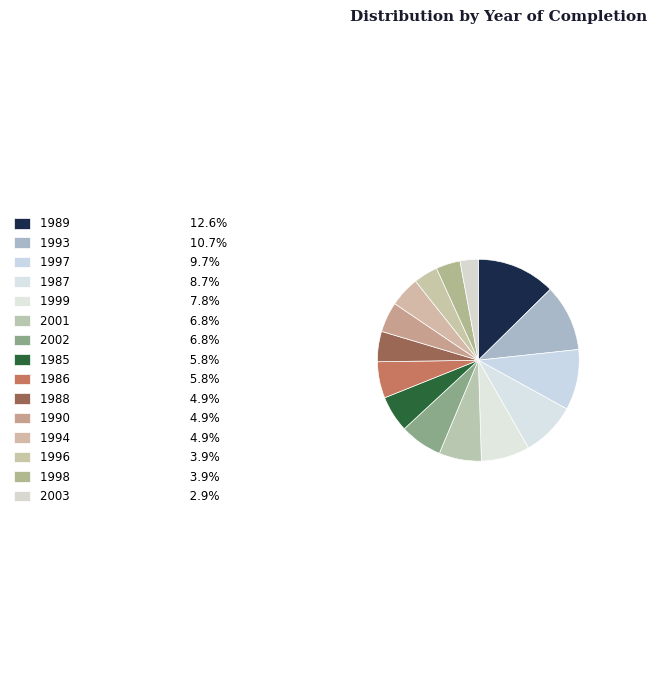

Does any single category account for the majority?

No